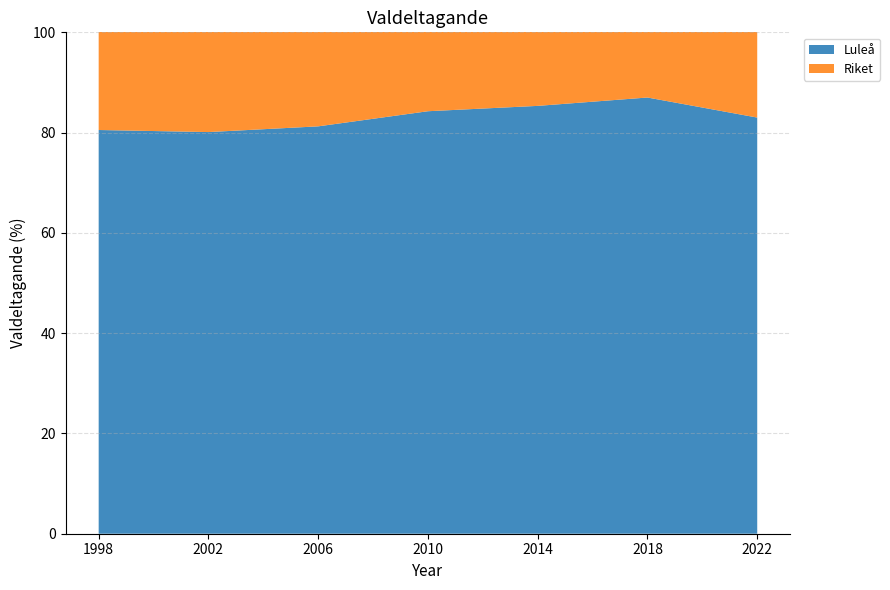

Reading left to right, what are all the values shown in this chart?

Luleå: 1998=80.5	2002=80.1	2006=81.2	2010=84.3	2014=85.3	2018=87.0	2022=83.0
Riket: 1998=78.6	2002=77.9	2006=79.4	2010=81.6	2014=82.8	2018=84.0	2022=80.0